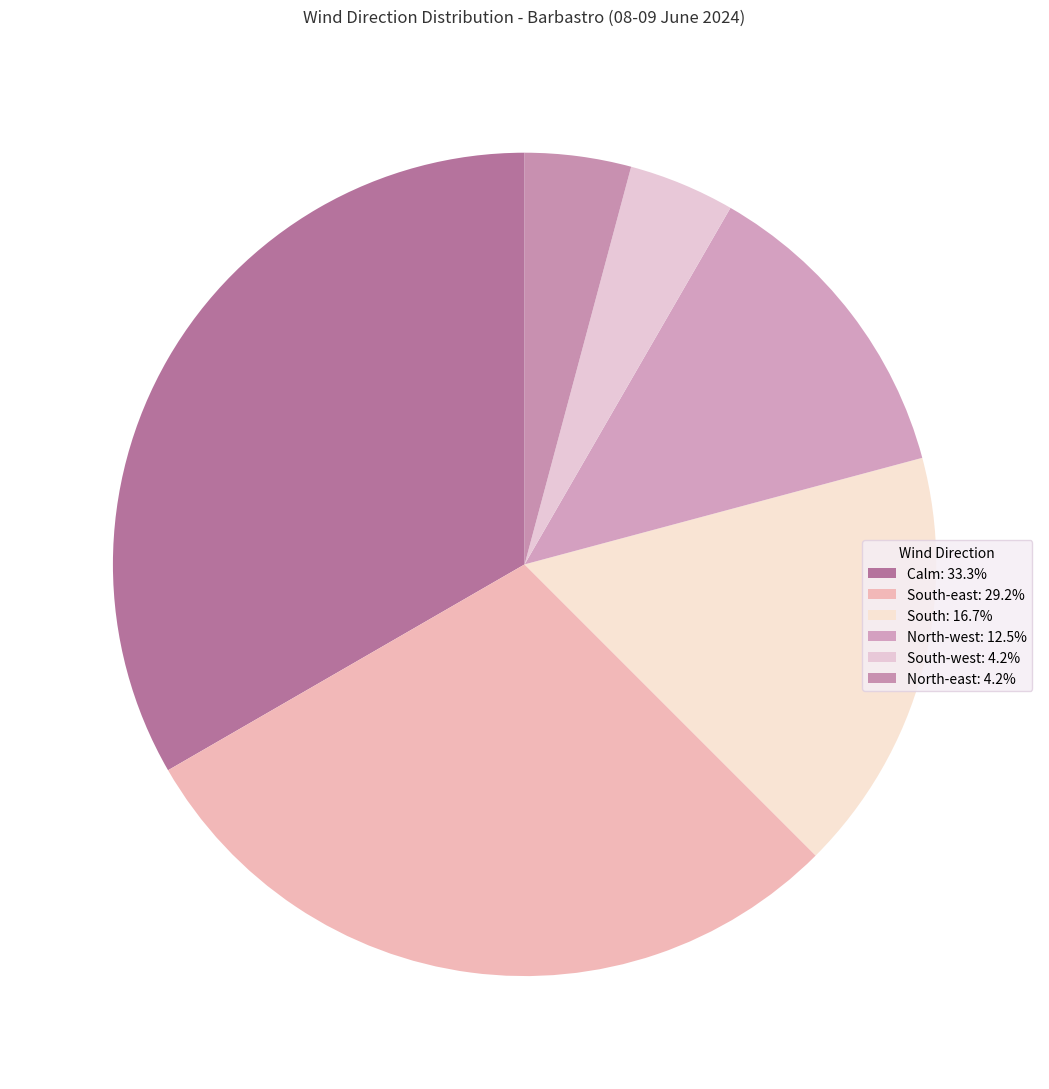

Count the number of slices in the pie.

6